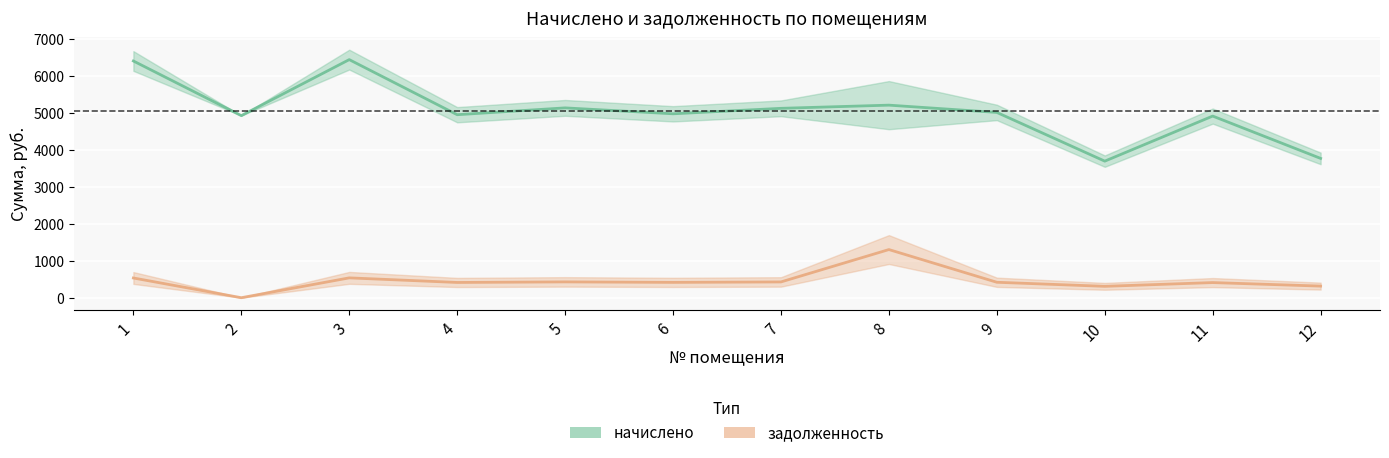

Rank the categories by начислено value from lowest to highest.

10, 12, 11, 2, 4, 6, 9, 7, 5, 8, 1, 3